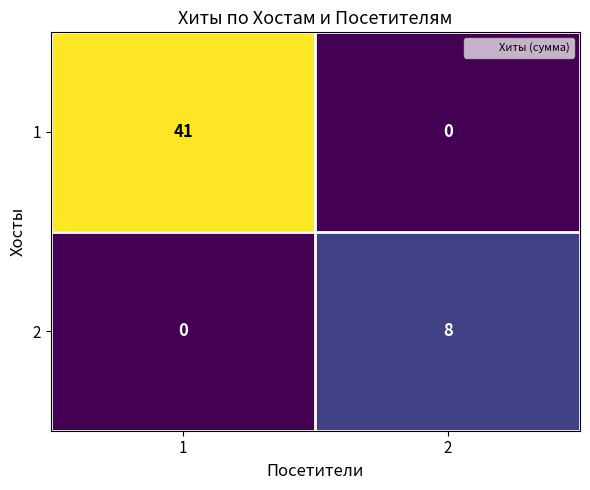

How many distinct data groups are displayed?

2